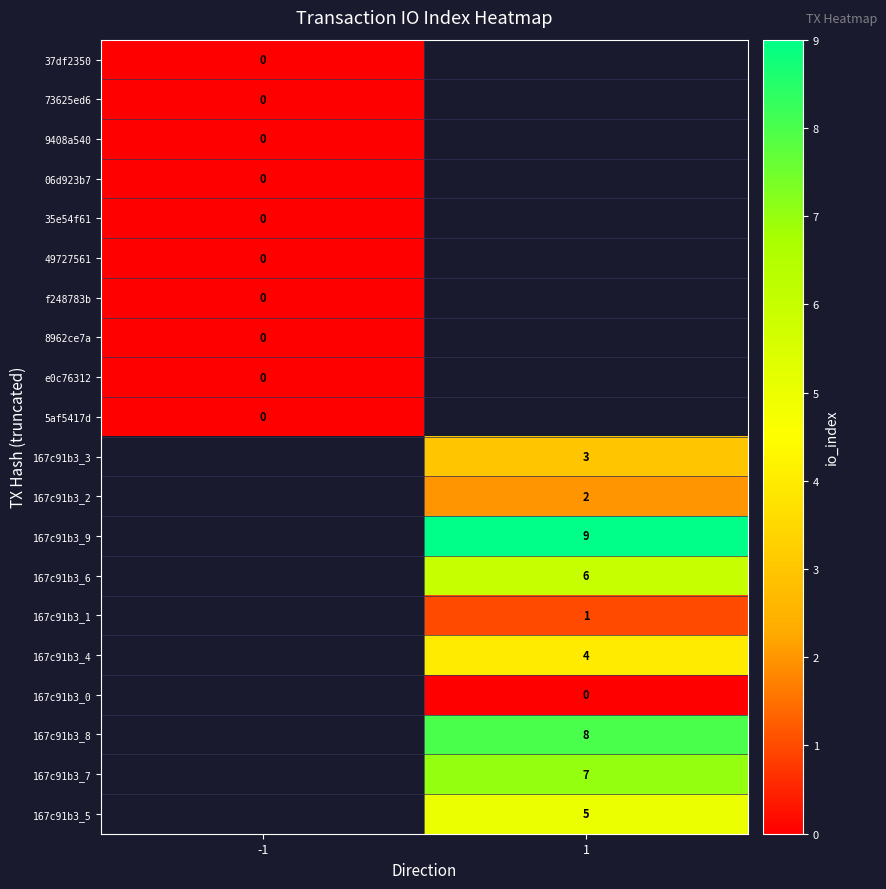

Is the value of 167c91b3_6 at 1 greater than the value of 35e54f61 at -1?

Yes